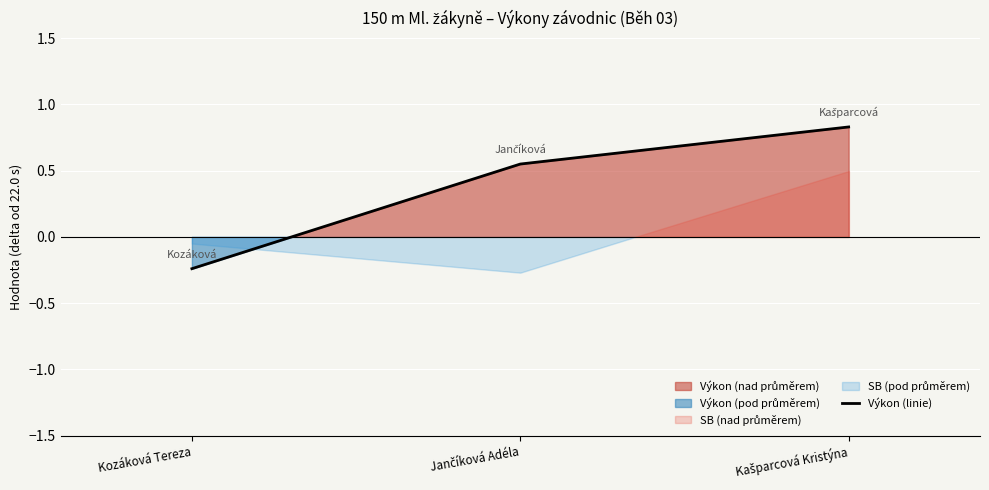

What position from the right is Kašparcová Kristýna?

1